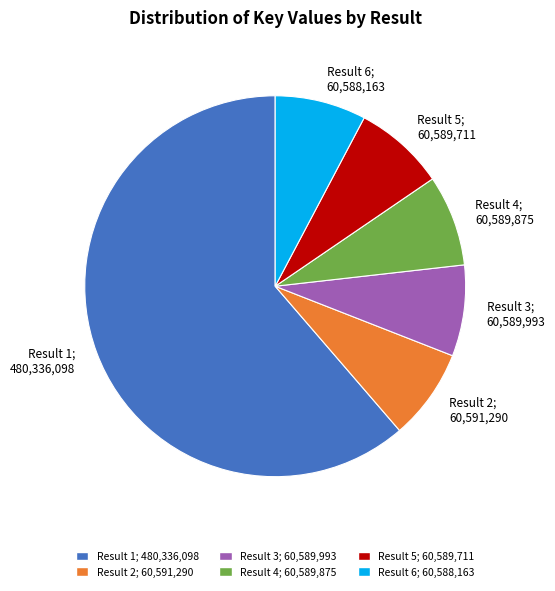

Count the number of slices in the pie.

6